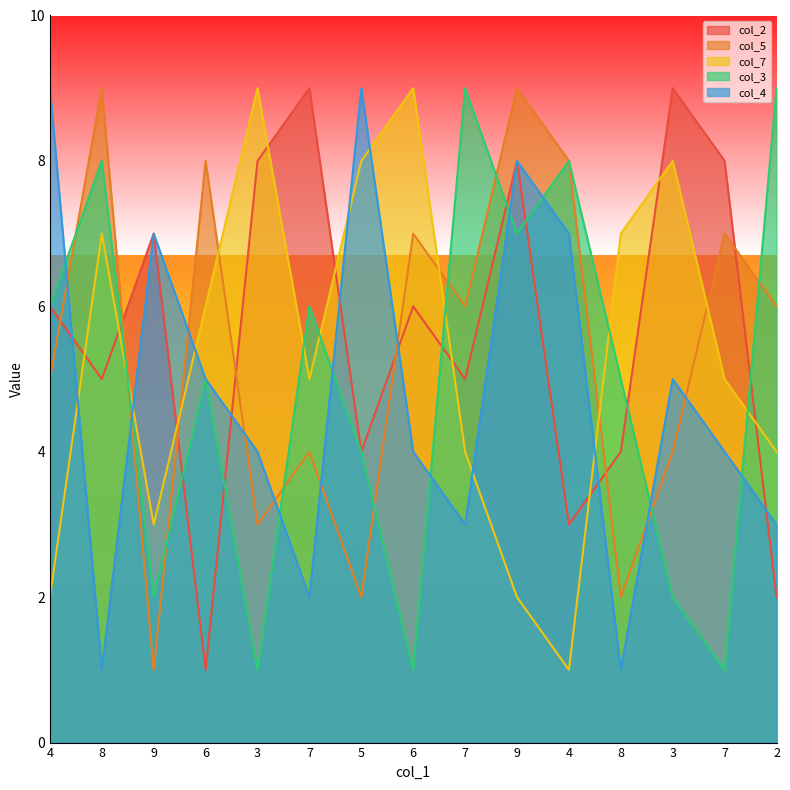

What is the average value of the col_3 series?

5